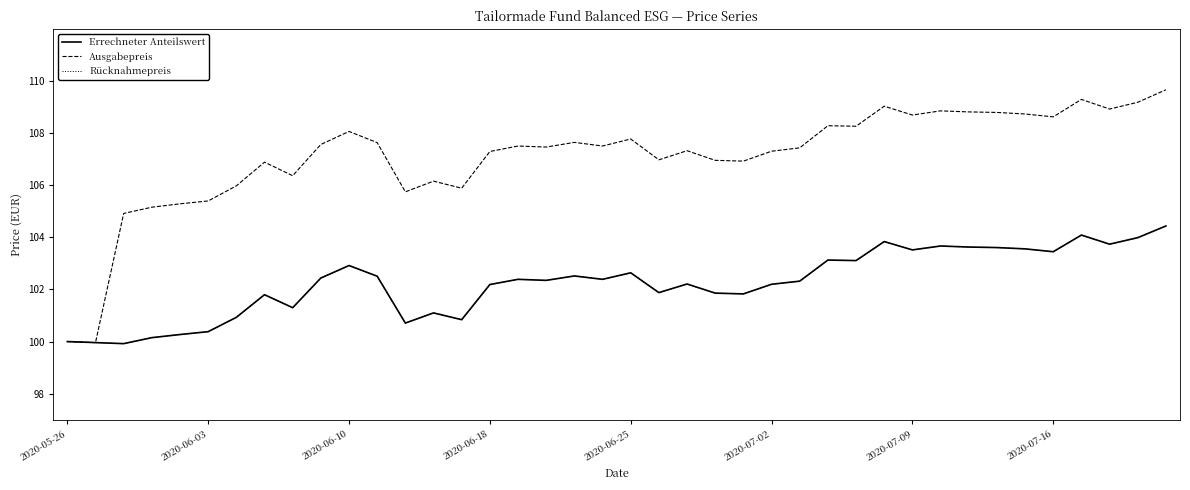

How many interior local peaks does the Rücknahmepreis series have?

11